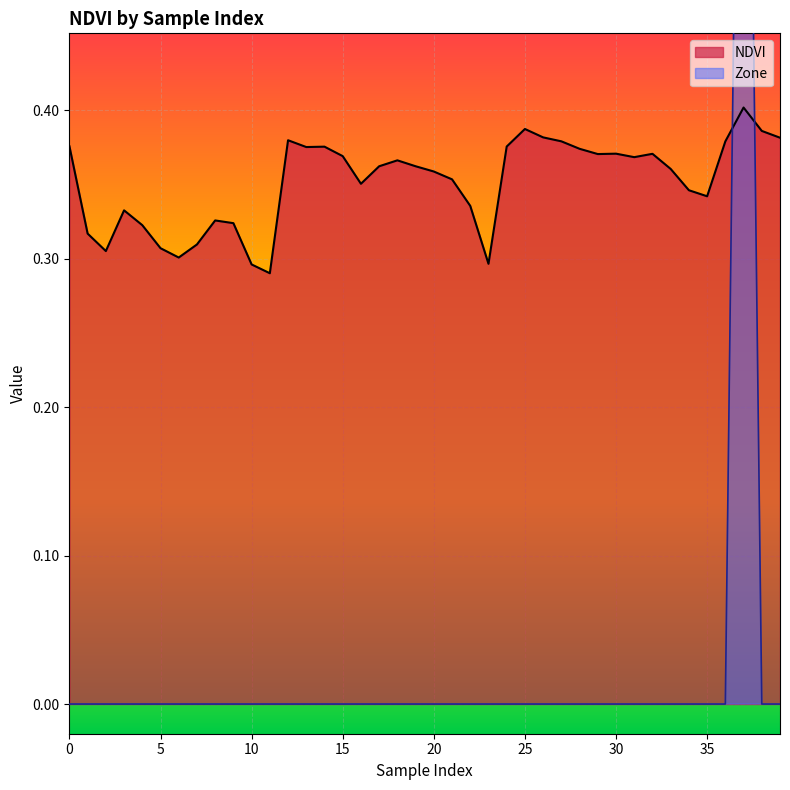

The NDVI series shows 0.6 at 30. True or false?

False